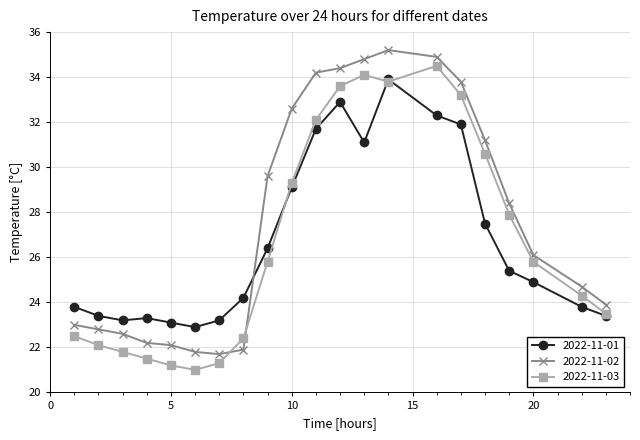

What is the value of the 2022-11-01 point at the 7th from the left?

23.2